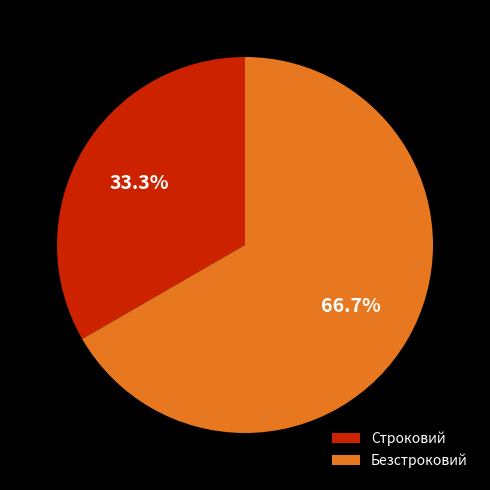

Do Безстроковий and Строковий together represent more than half of the pie?

Yes